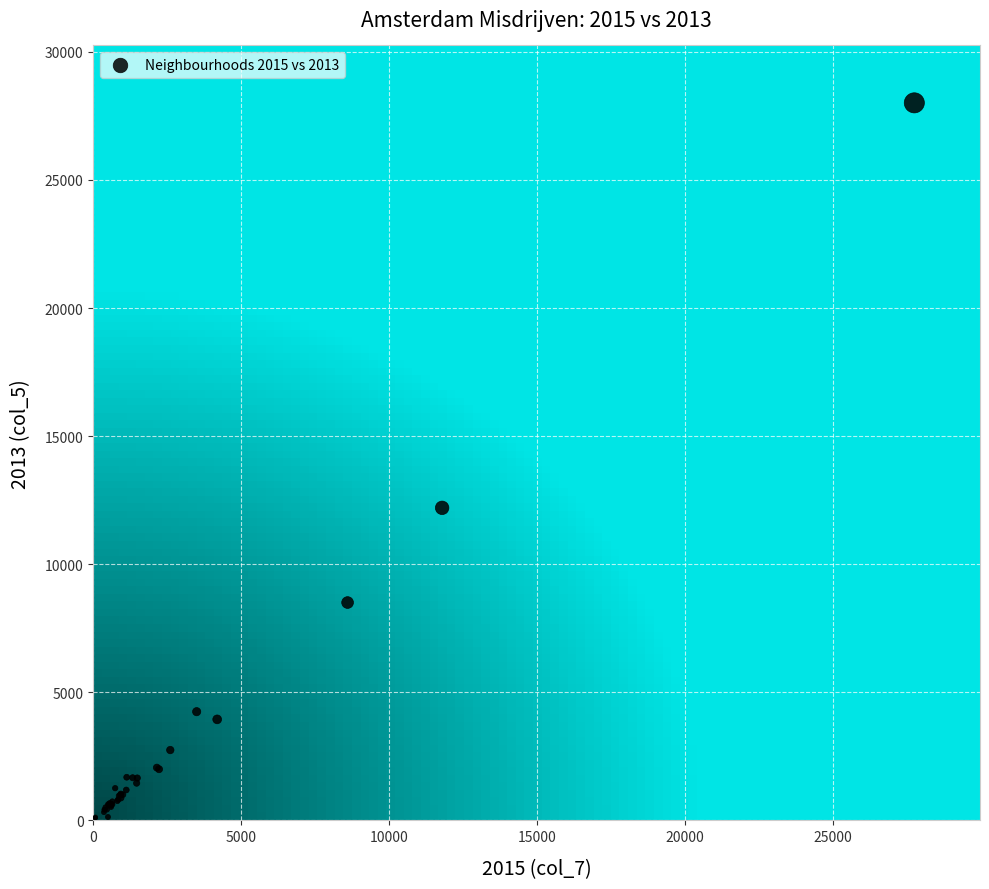

What Y value in the scatter plot is closest to 14049?

12201